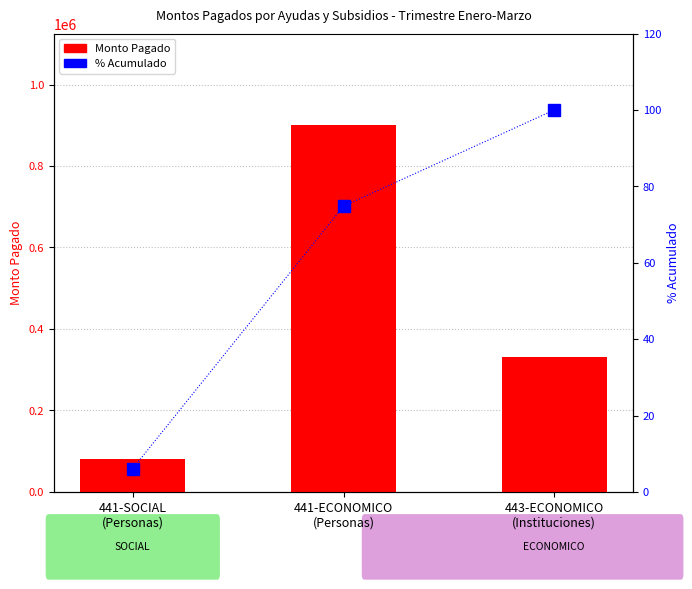

Which label corresponds to the largest value in the chart?

441-ECONOMICO
(Personas)